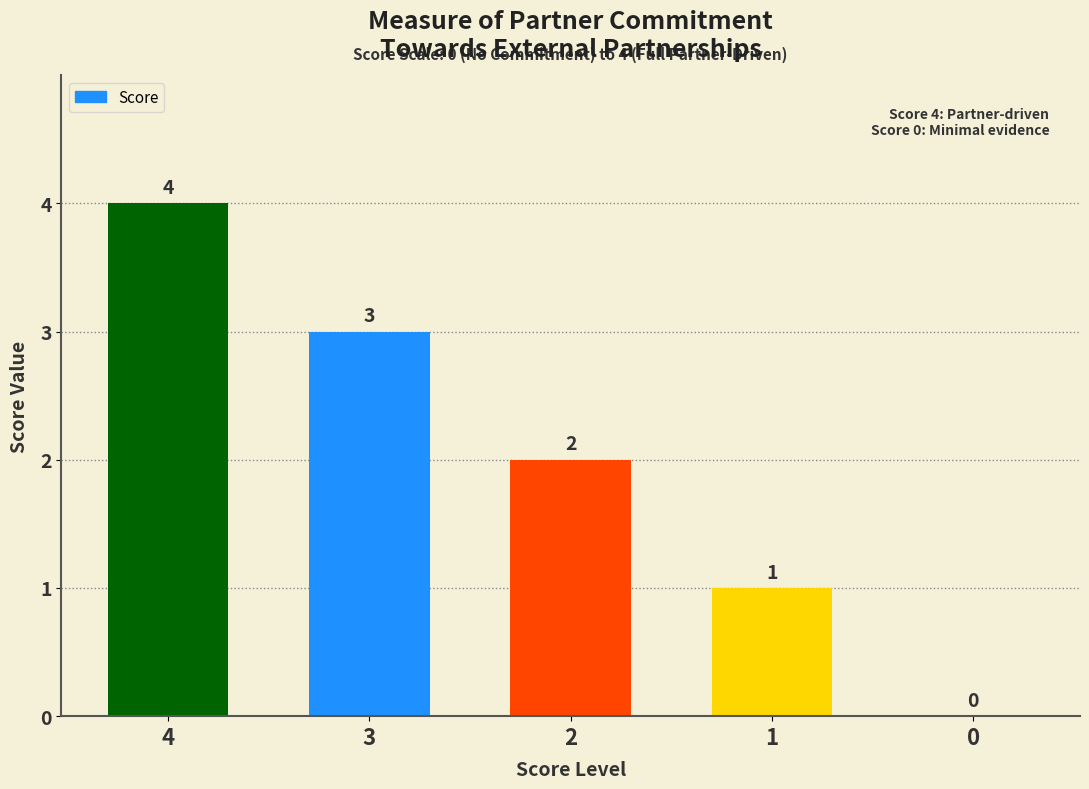

How many series are shown in this chart?

1